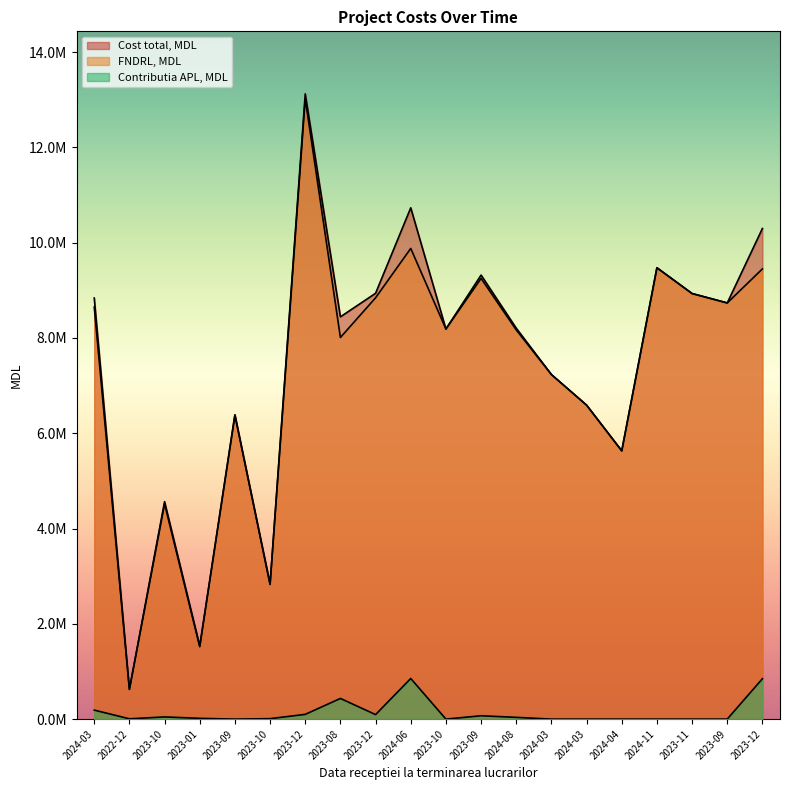

Reading left to right, list all the values displayed in this chart.

Cost total, MDL: 2024-03=8837982.8	2022-12=627853.7	2023-10=4564370.3	2023-01=1535102.0	2023-09=6384264.4	2023-10=2835362.4	2023-12=13123500.0	2023-08=8443460.0	2023-12=8937753.9	2024-06=10731764.1	2023-10=8188060.2	2023-09=9320078.0	2024-08=8205250.2	2024-03=7232098.5	2024-03=6590298.0	2024-04=5630772.6	2024-11=9473670.0	2023-11=8932440.0	2023-09=8735040.0	2023-12=10297559.8
FNDRL, MDL: 2024-03=8649148.2	2022-12=621637.3	2023-10=4518684.7	2023-01=1519249.0	2023-09=6384264.4	2023-10=2825969.6	2023-12=13024000.0	2023-08=8009868.5	2023-12=8843220.8	2024-06=9879039.0	2023-10=8188060.2	2023-09=9250078.0	2024-08=8168531.8	2024-03=7232098.5	2024-03=6590298.0	2024-04=5630772.6	2024-11=9473670.0	2023-11=8932440.0	2023-09=8735040.0	2023-12=9449788.4
Contributia APL, MDL: 2024-03=188834.6	2022-12=6216.4	2023-10=45685.7	2023-01=15853.0	2023-09=0.0	2023-10=9392.7	2023-12=99500.0	2023-08=433591.5	2023-12=94533.1	2024-06=852725.1	2023-10=0.0	2023-09=70000.0	2024-08=36718.4	2024-03=0.0	2024-03=0.0	2024-04=0.0	2024-11=0.0	2023-11=0.0	2023-09=0.0	2023-12=847771.4